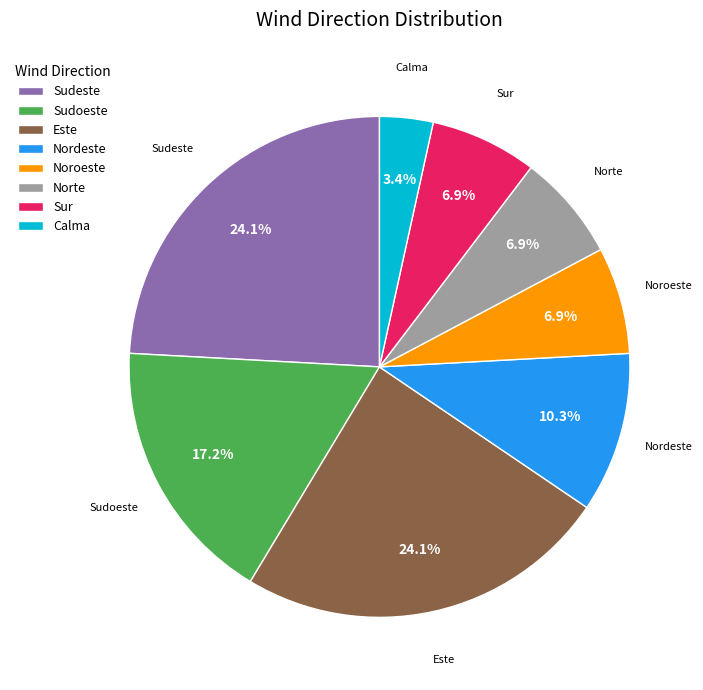

Is there a majority slice in this chart?

No